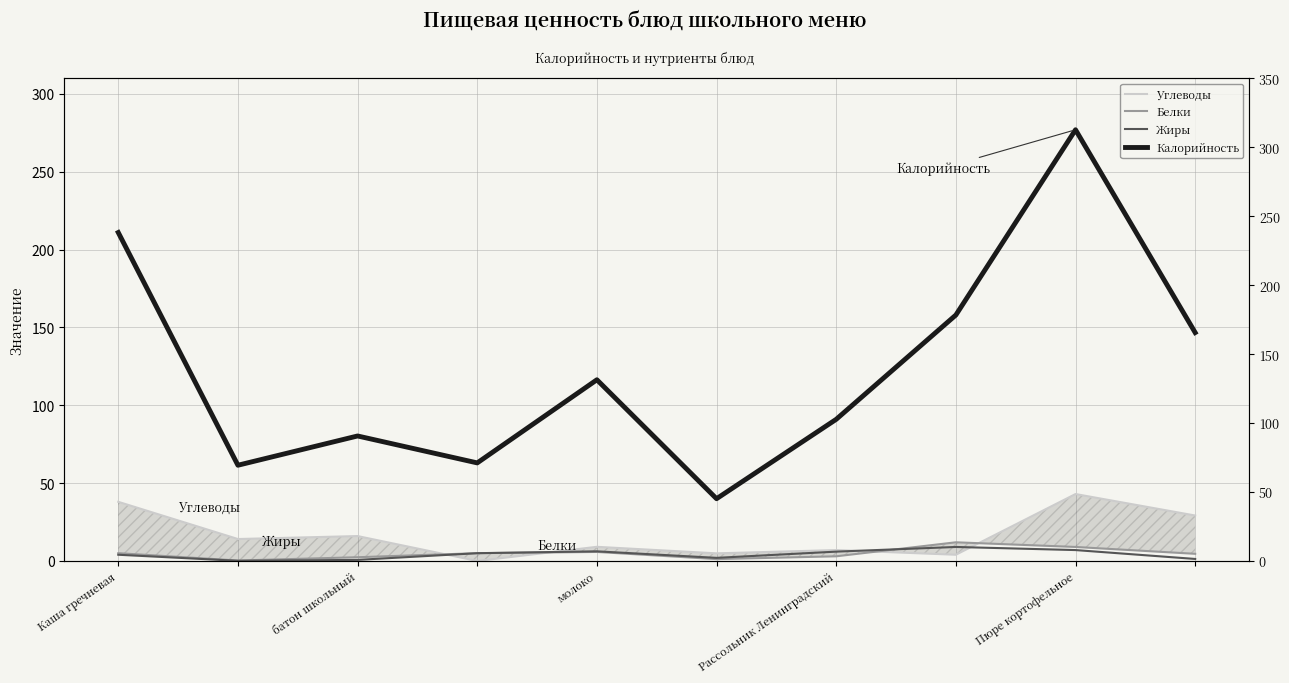

At how many categories does at least one series exceed 146?

4